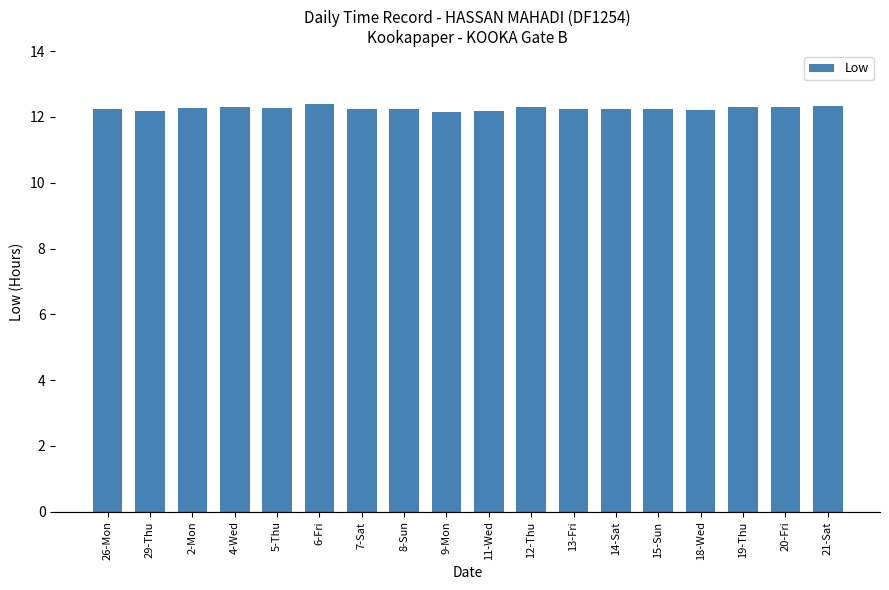

Is it true that the value at 12-Thu is 2.7?

False